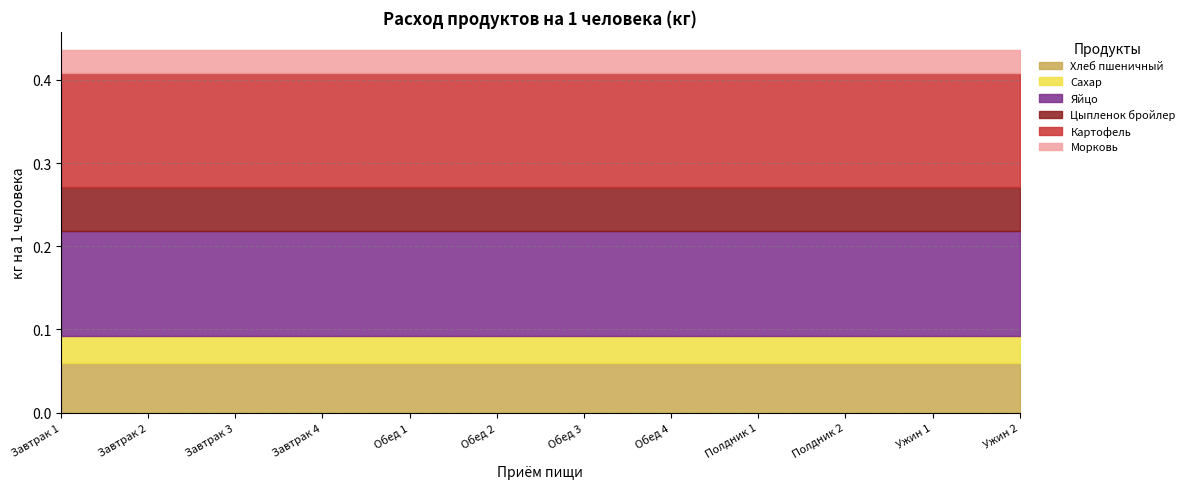

True or false: Морковь has a value of 0.0 at Обед 4.

False